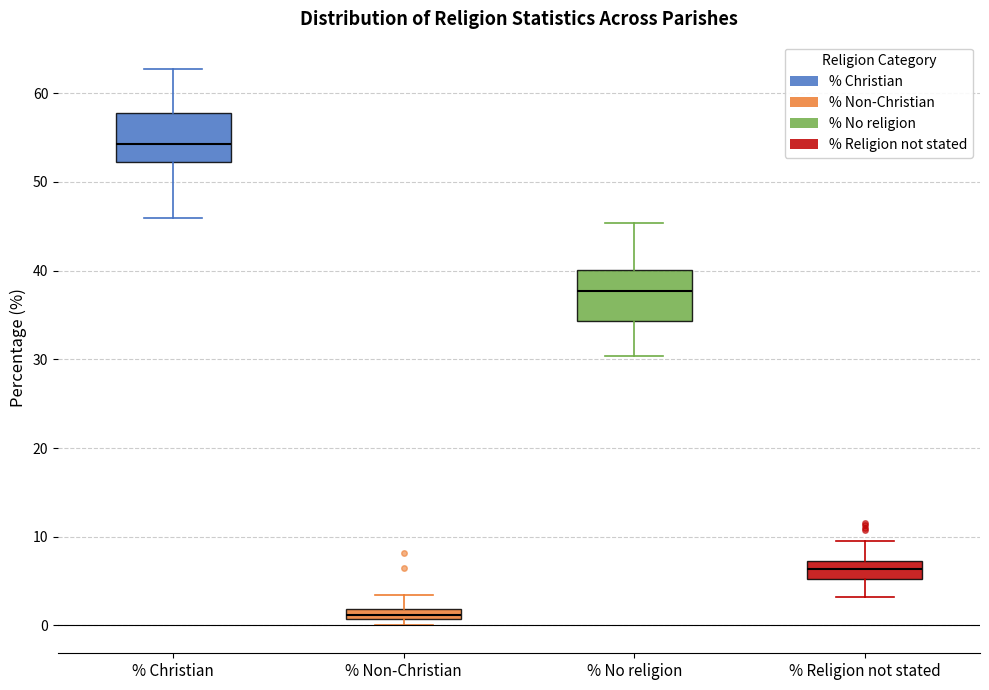

Which box's median line is the lowest?

% Non-Christian